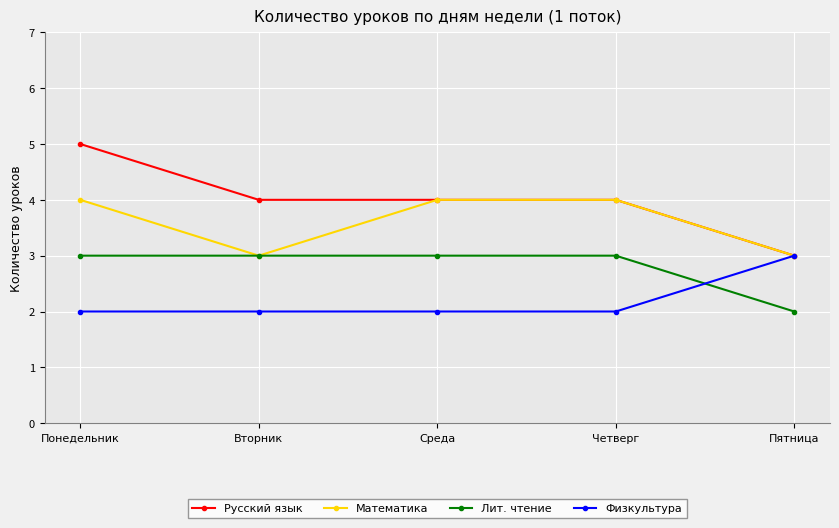

The Русский язык series shows 5 at Понедельник. True or false?

True